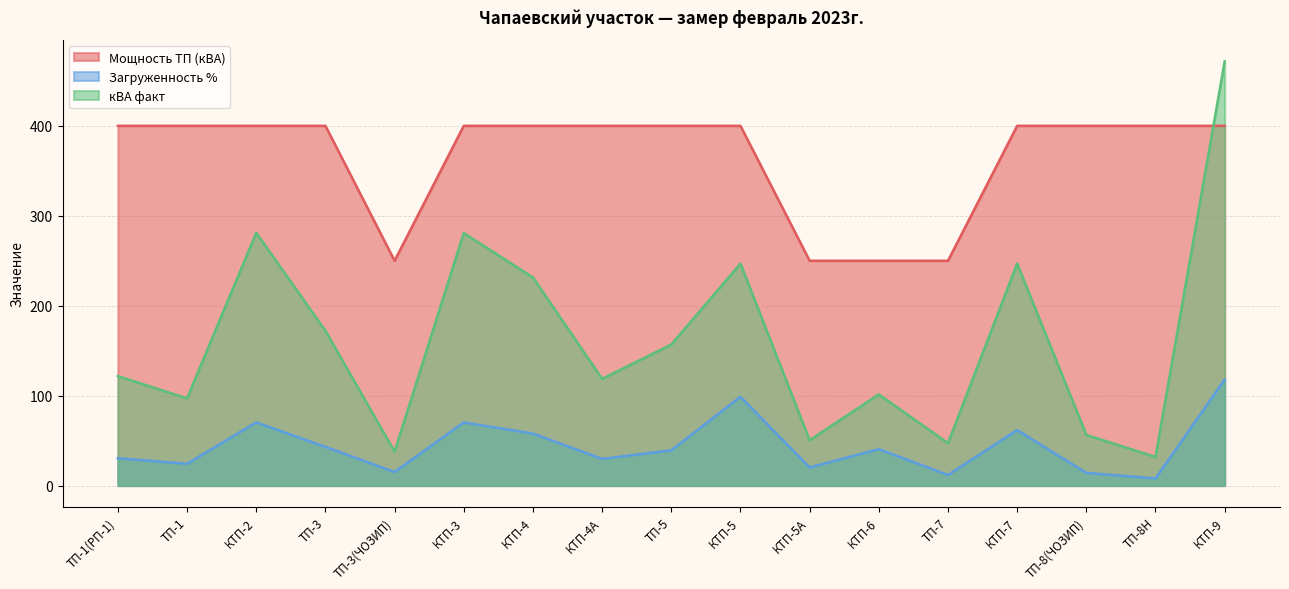

List the series in order of their peak value, highest first.

кВА факт, Мощность ТП (кВА), Загруженность %